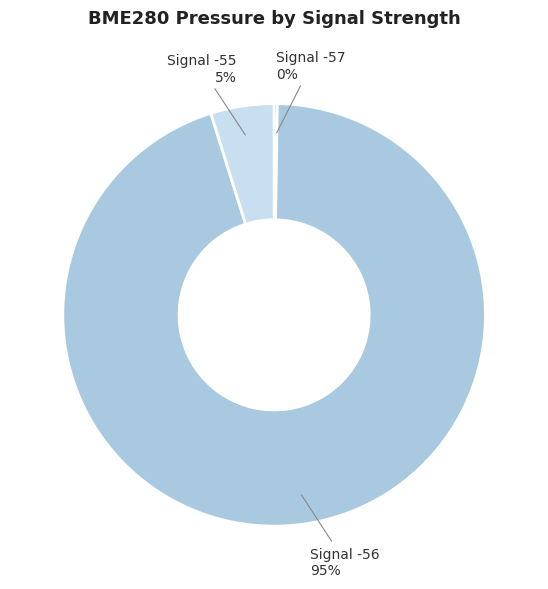

Is there a majority slice in this chart?

Yes